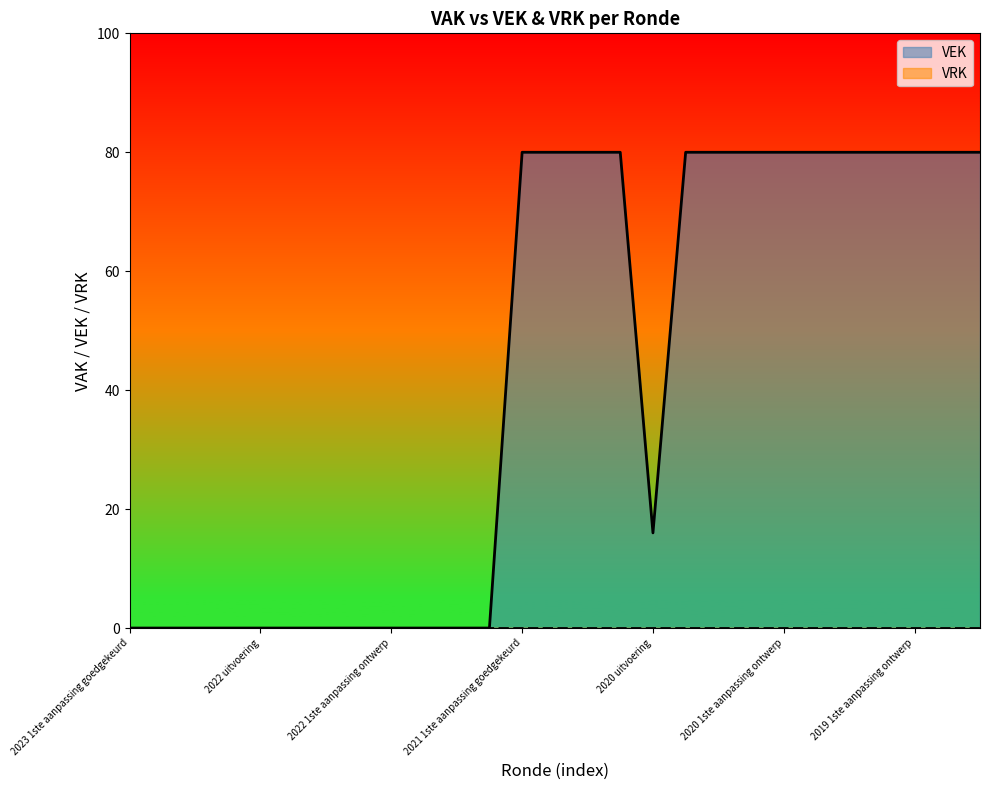

Where is VEK nearest to the value 40?

2020 uitvoering